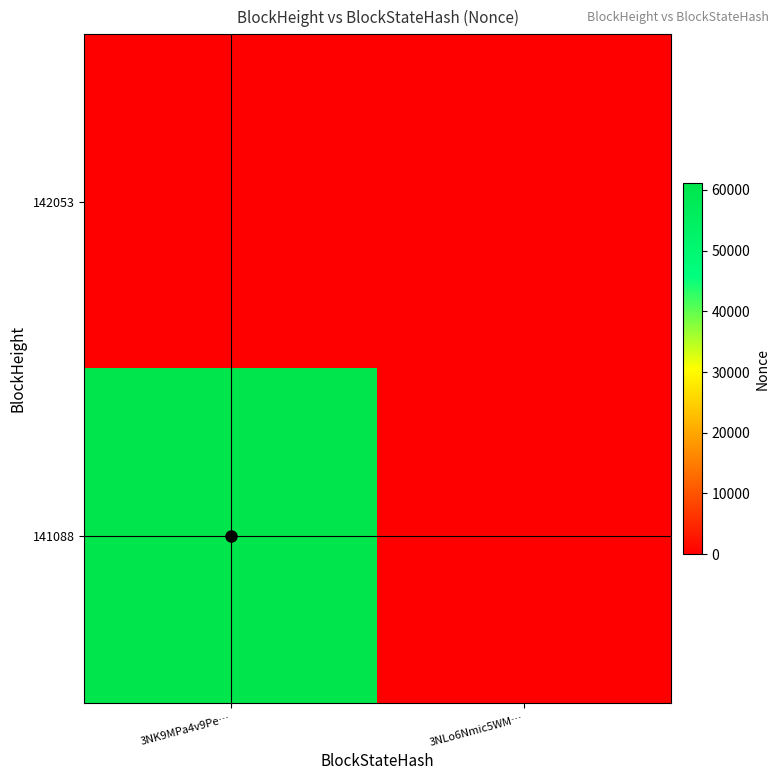

How many categories are shown in the chart?

2